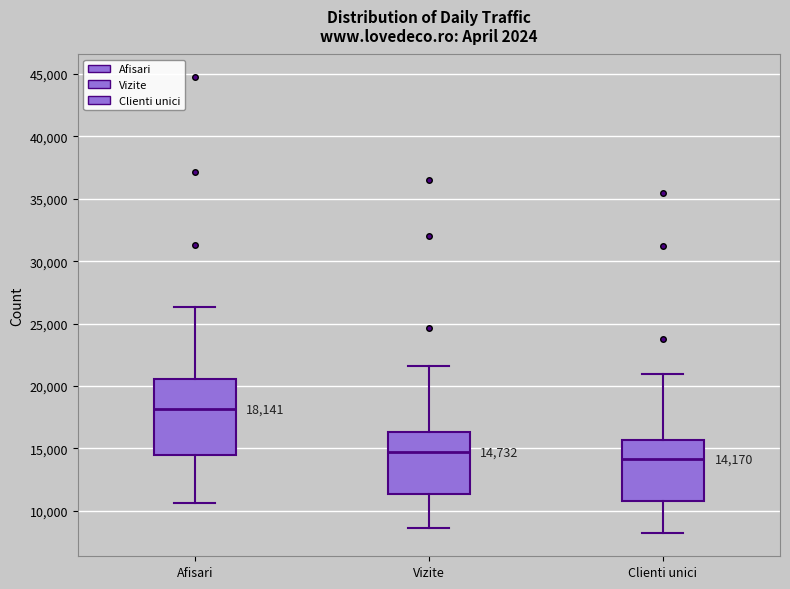

Which box is the tallest, from its lower edge to its upper edge?

Afisari